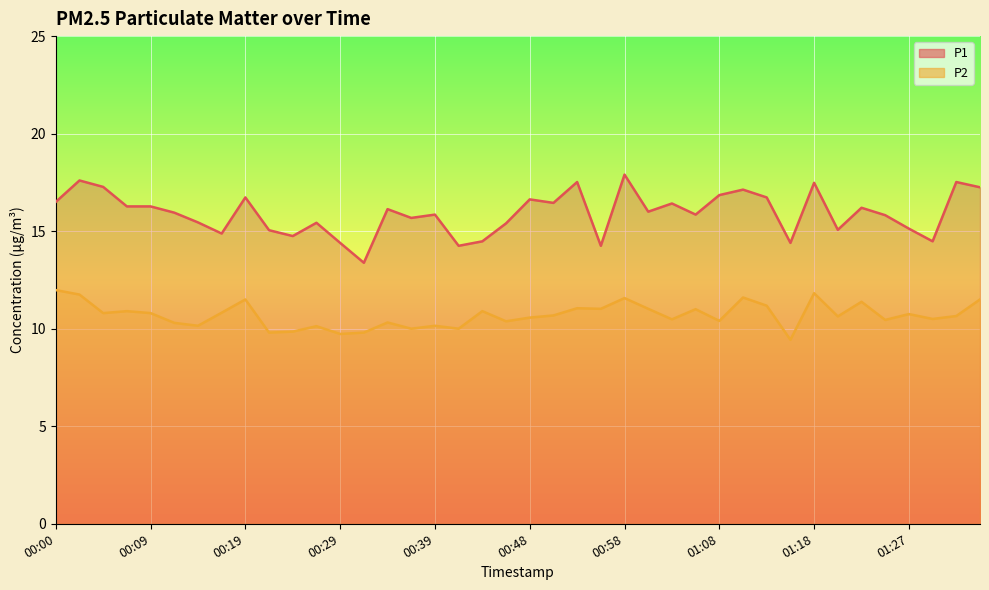

The value of P2 at 00:12 is 6.6. True or false?

False